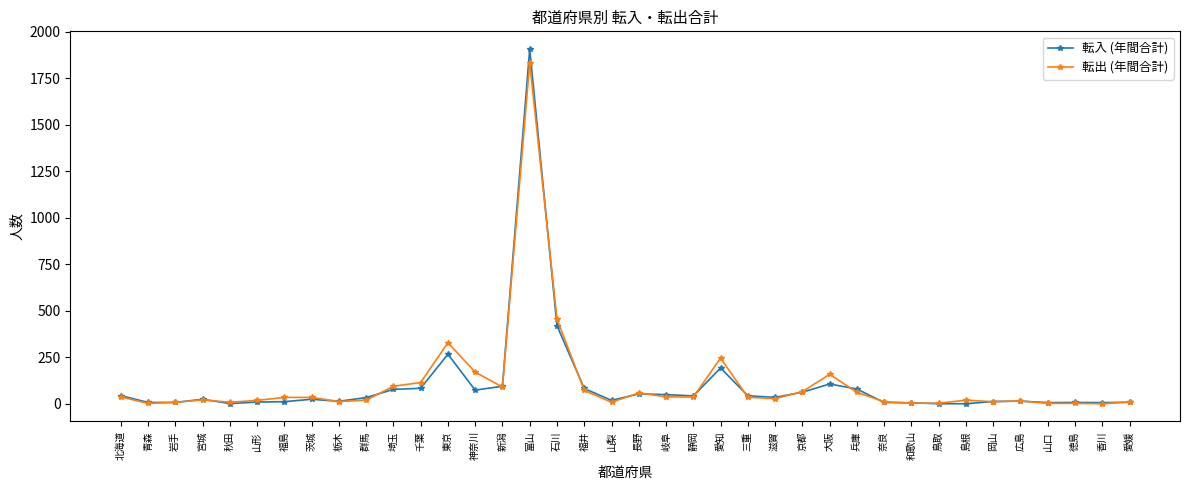

What is the total value across all series at 滋賀?

63